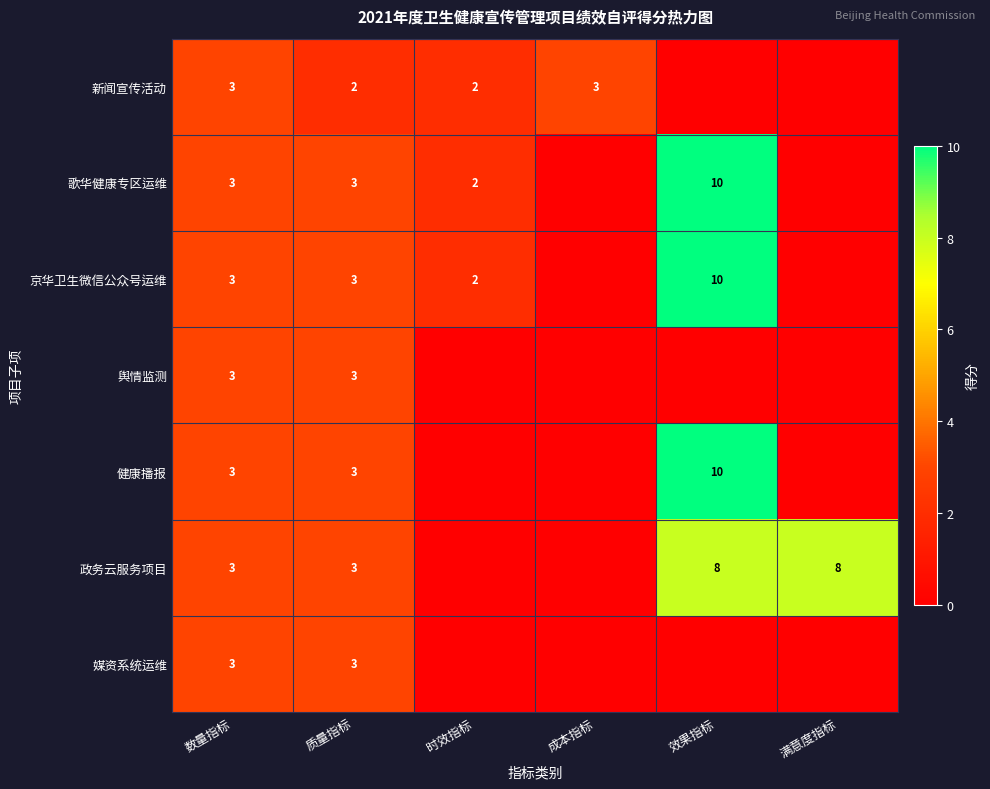

The value of 歌华健康专区运维 at 时效指标 is 2. True or false?

True